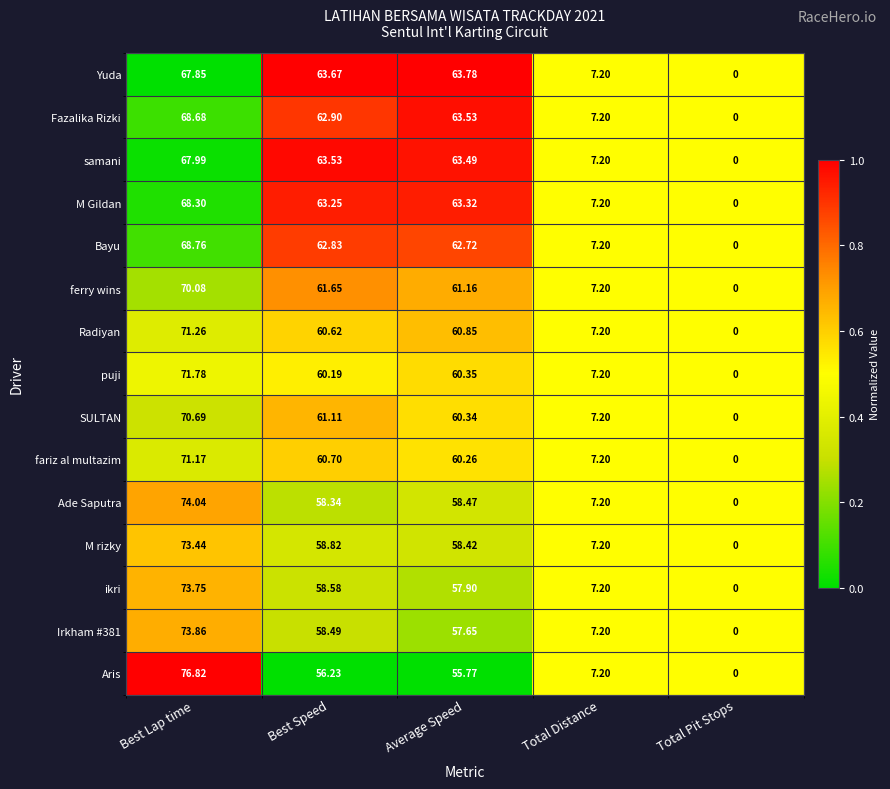

What is the total value across all series at Best Lap time?

1068.5